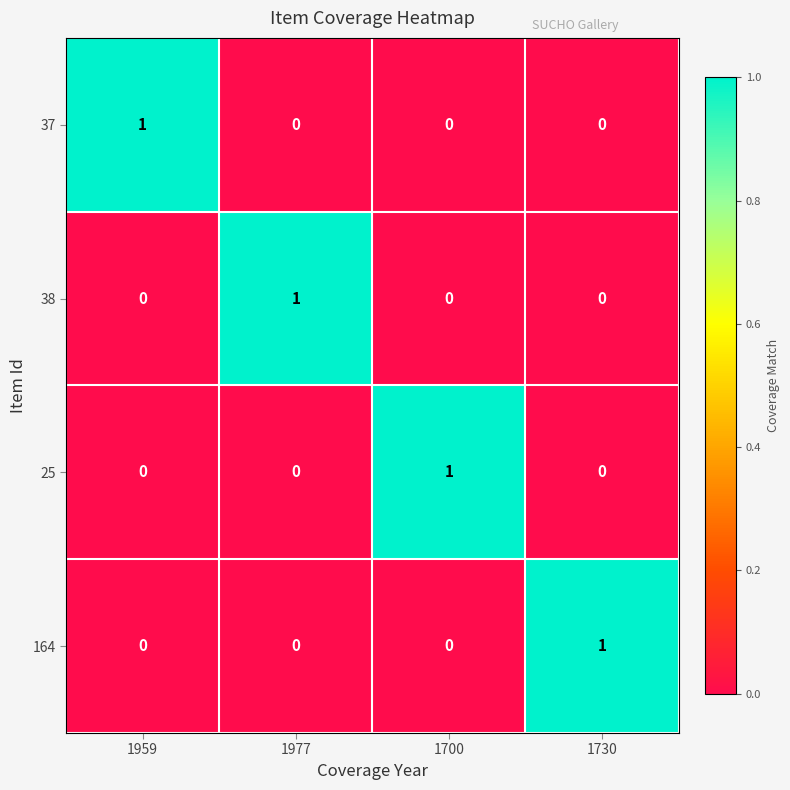

True or false: 164 has a value of 0 at 1959.

True